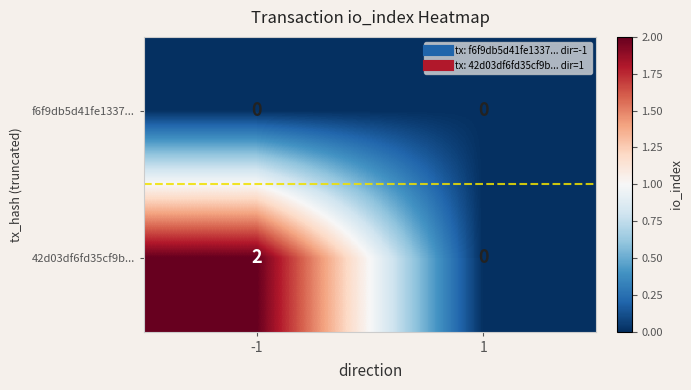

Which series changed the most between -1 and 1?

42d03df6fd35cf9b...